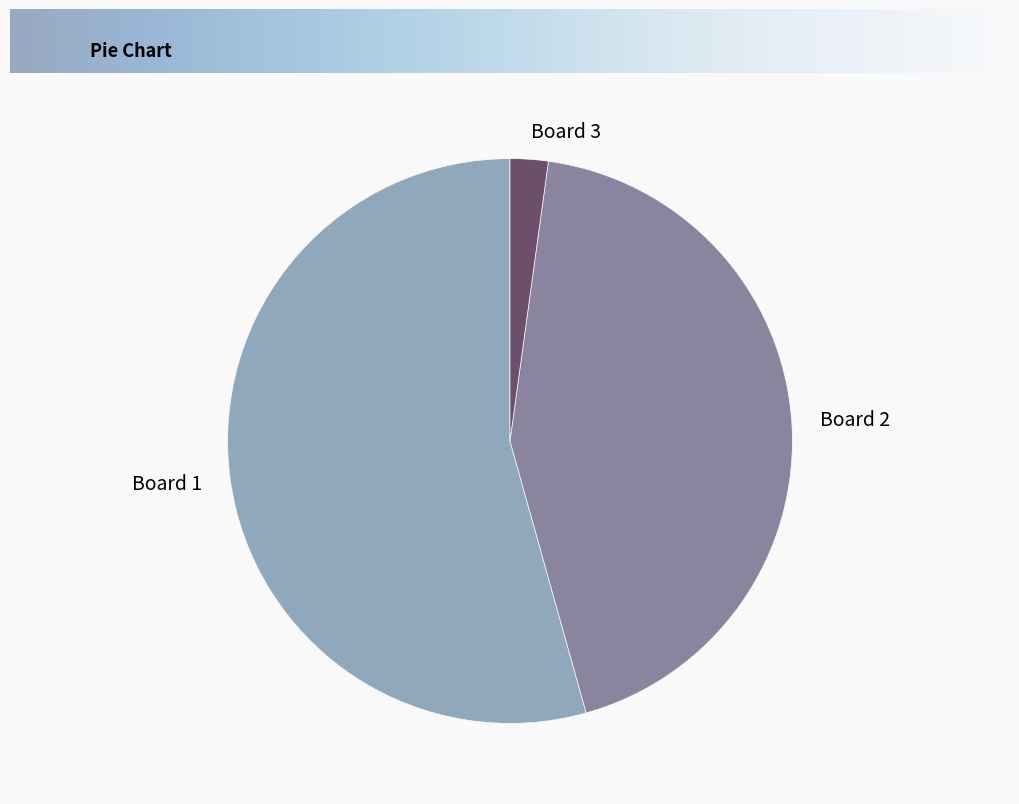

Between Board 1 and Board 3, which is larger?

Board 1